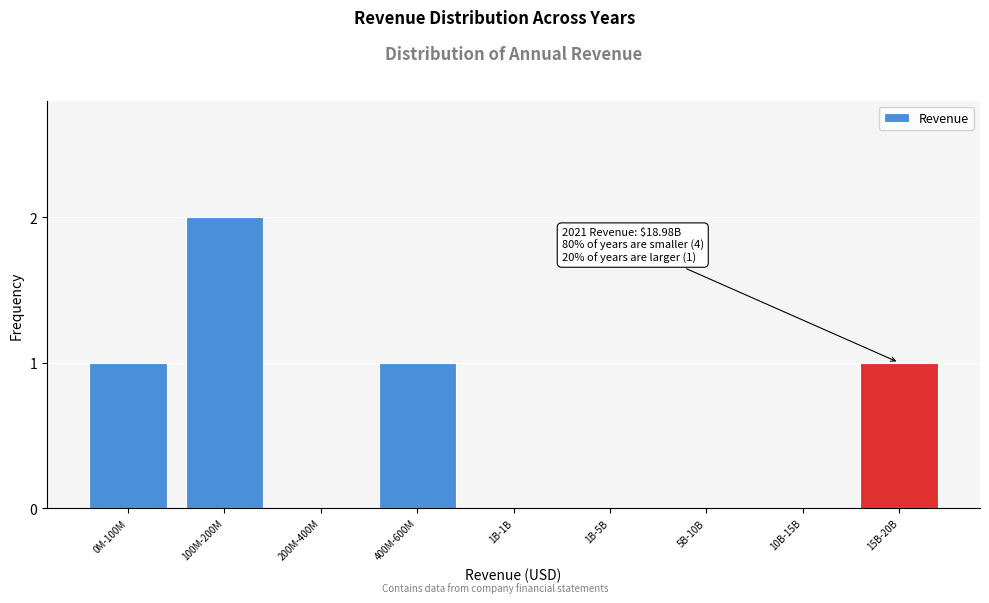

Reading left to right, what are all the values shown in this chart?

0M-100M=1	100M-200M=2	200M-400M=0	400M-600M=1	1B-1B=0	1B-5B=0	5B-10B=0	10B-15B=0	15B-20B=1